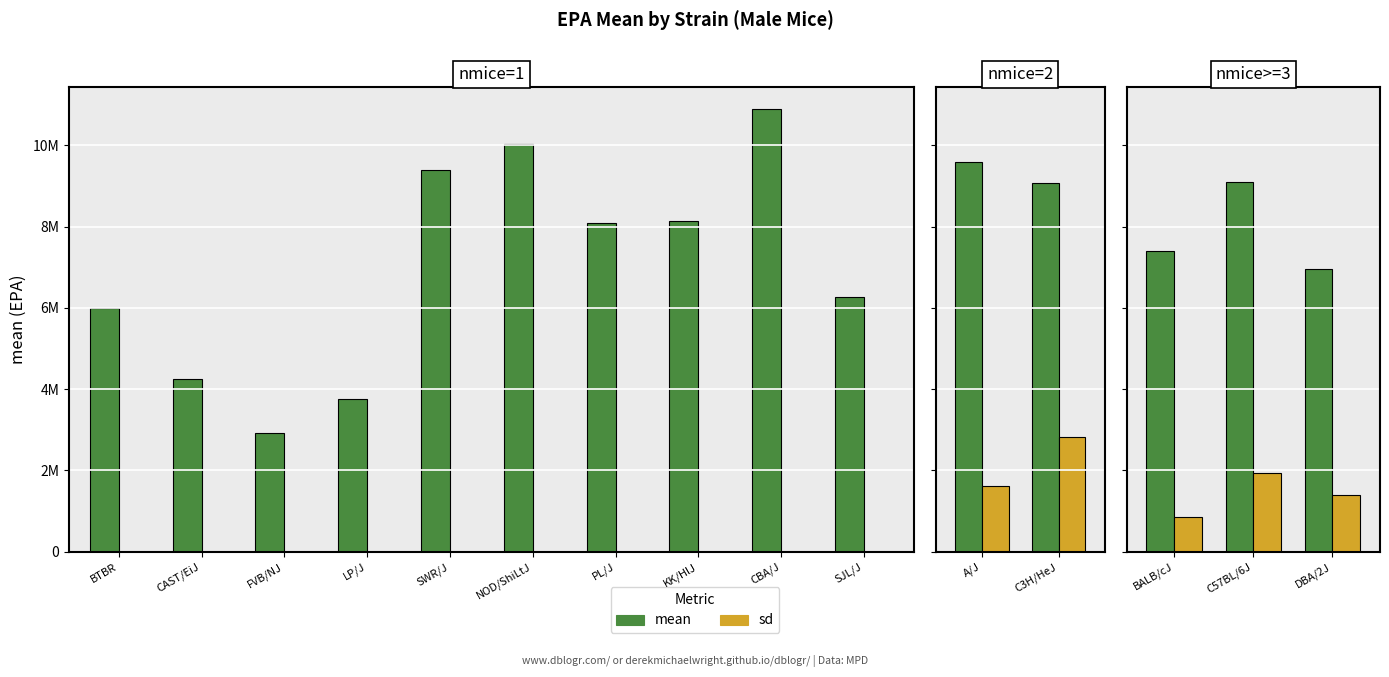

Rank the series at C57BL/6J from highest to lowest value.

mean, sd